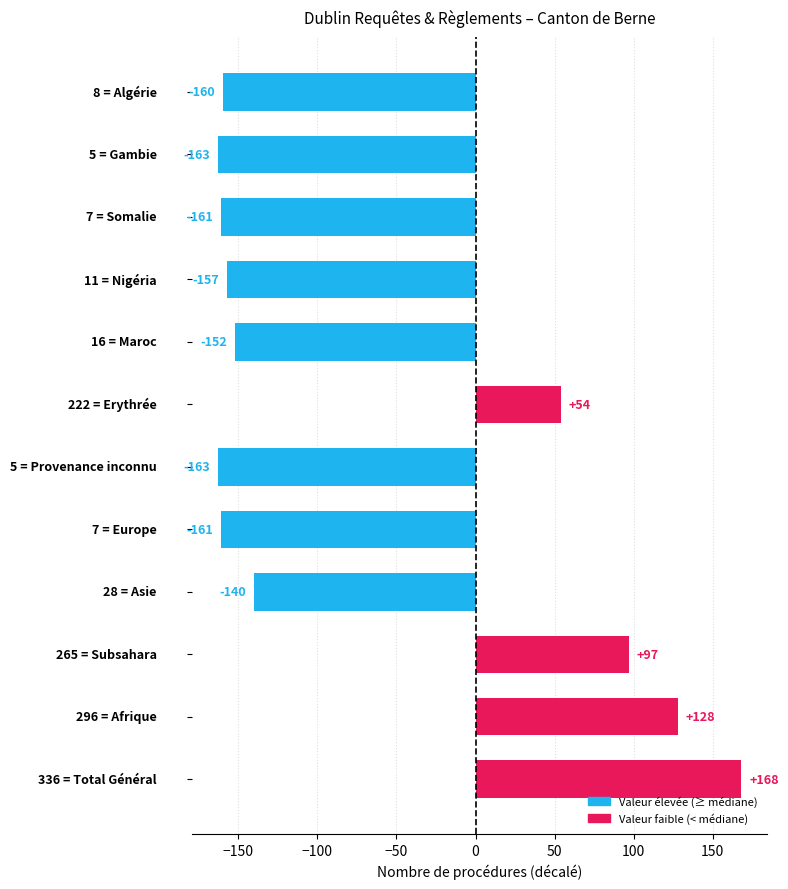

What is the smallest value displayed?

-163